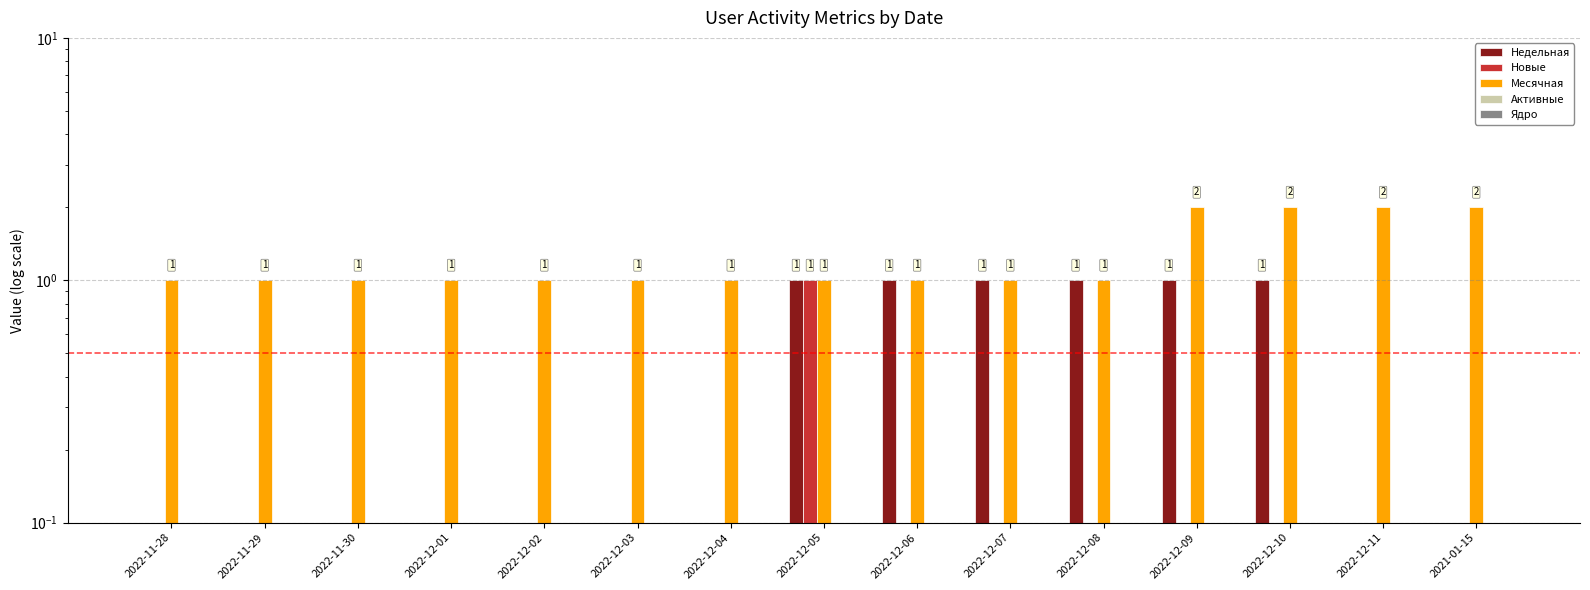

Between 2022-11-28 and 2022-12-10, which series saw the biggest shift?

Месячная